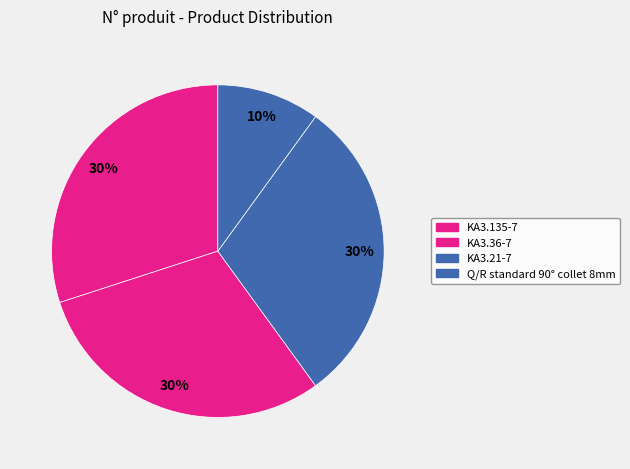

Count the number of slices in the pie.

4